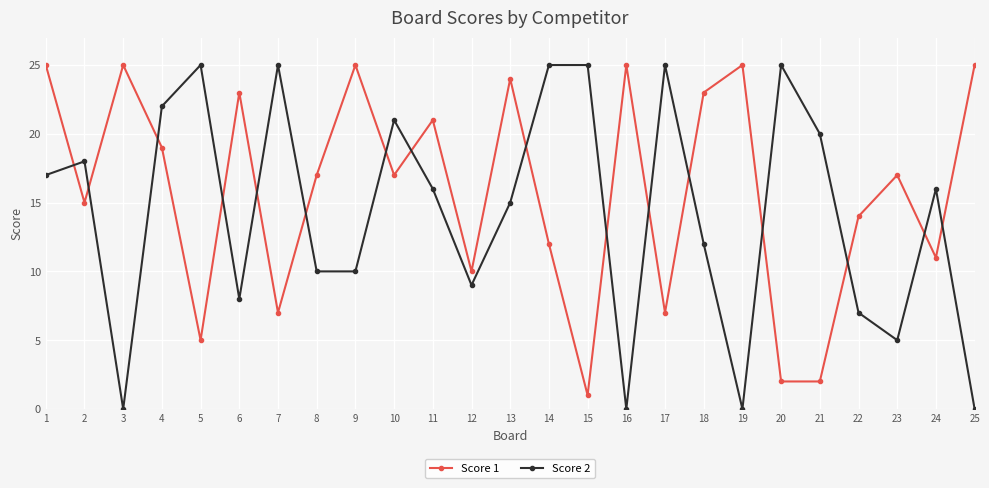

Which series changed the most between 2 and 15?

Score 1